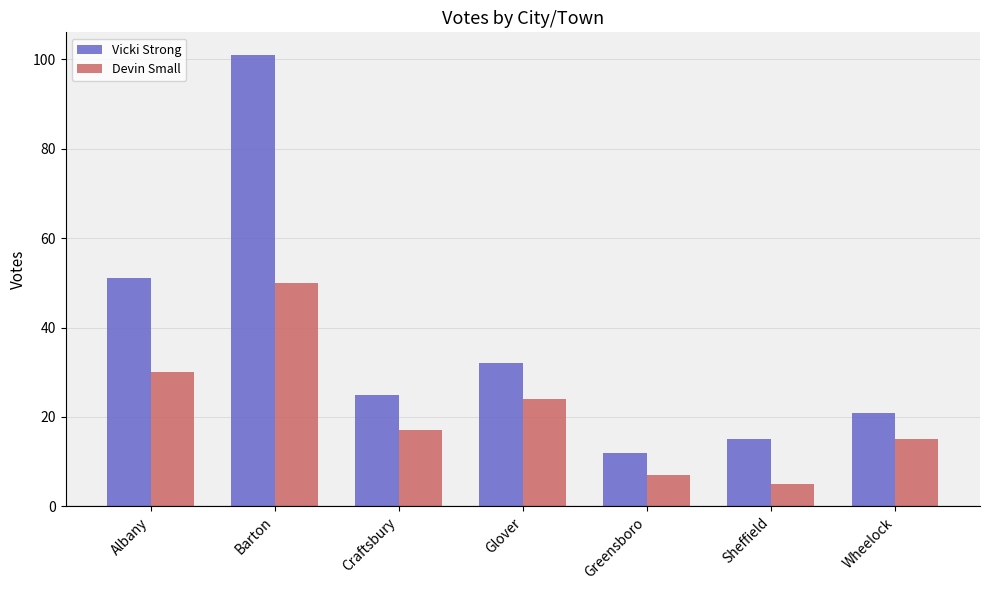

Does the chart contain any negative values?

No